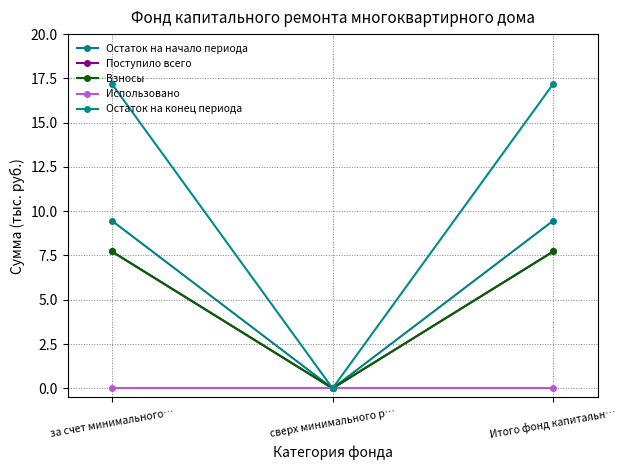

Reading left to right, extract all data points from this chart.

Остаток на начало периода: 9.5	0.0	9.5
Поступило всего: 7.7	0.0	7.7
Взносы: 7.7	0.0	7.7
Использовано: 0.0	0.0	0.0
Остаток на конец периода: 17.2	0.0	17.2